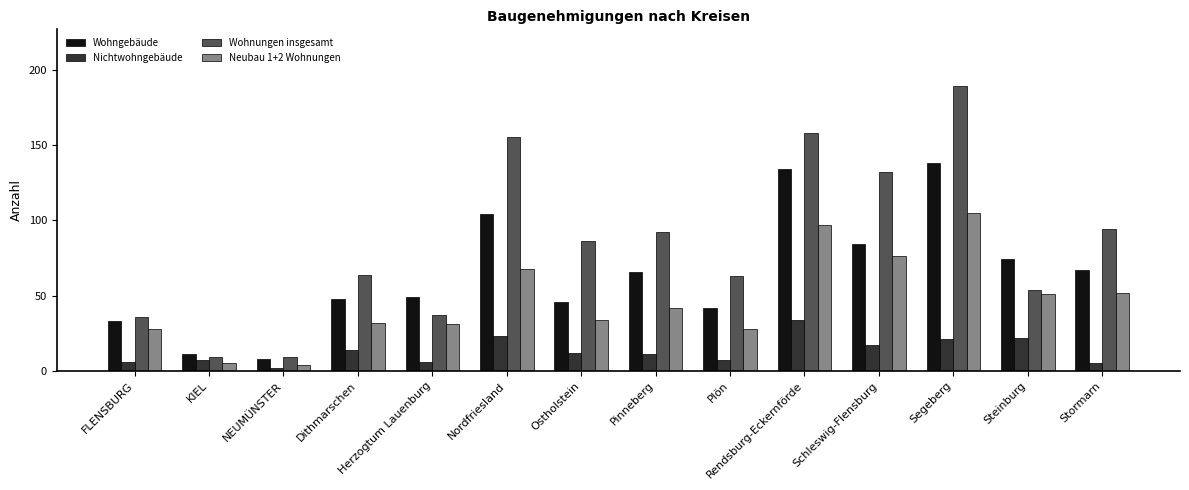

Which label corresponds to the largest value in the chart?

Segeberg